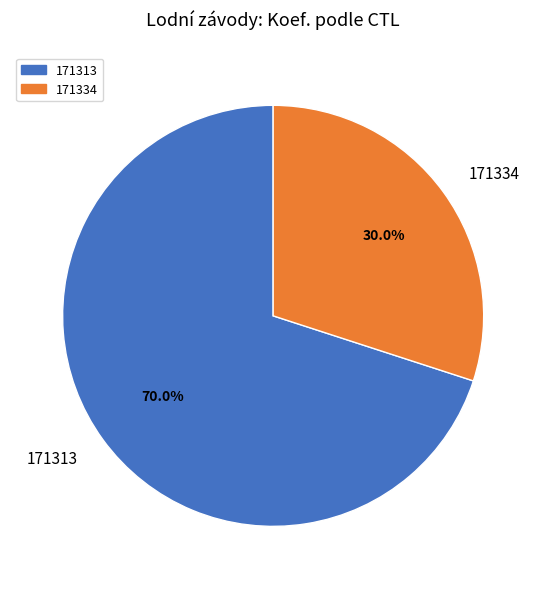

Is it true that 171334 is 30% of the pie?

True